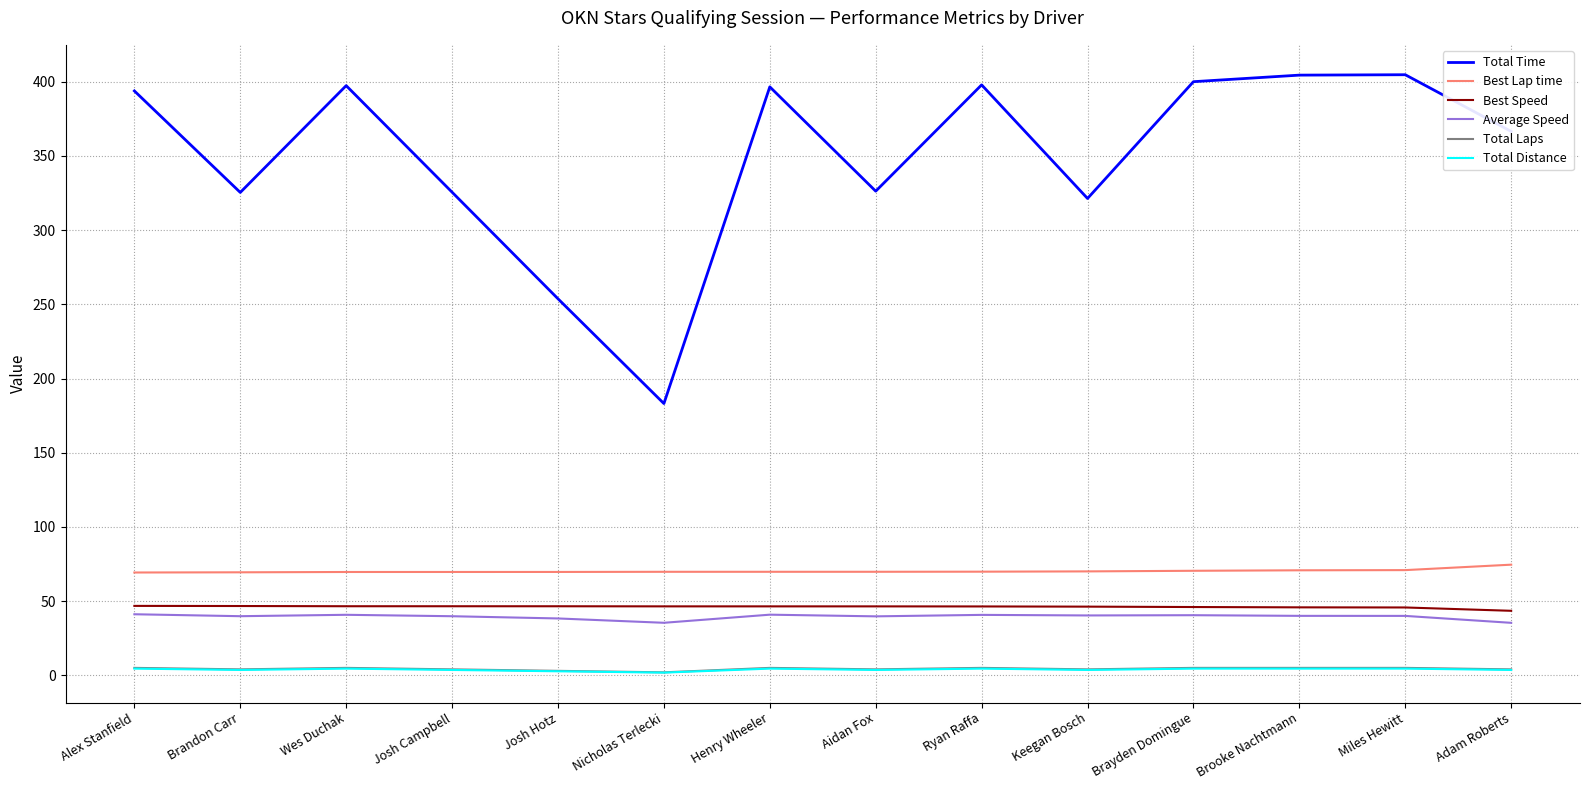

Which series has the widest spread of values?

Total Time